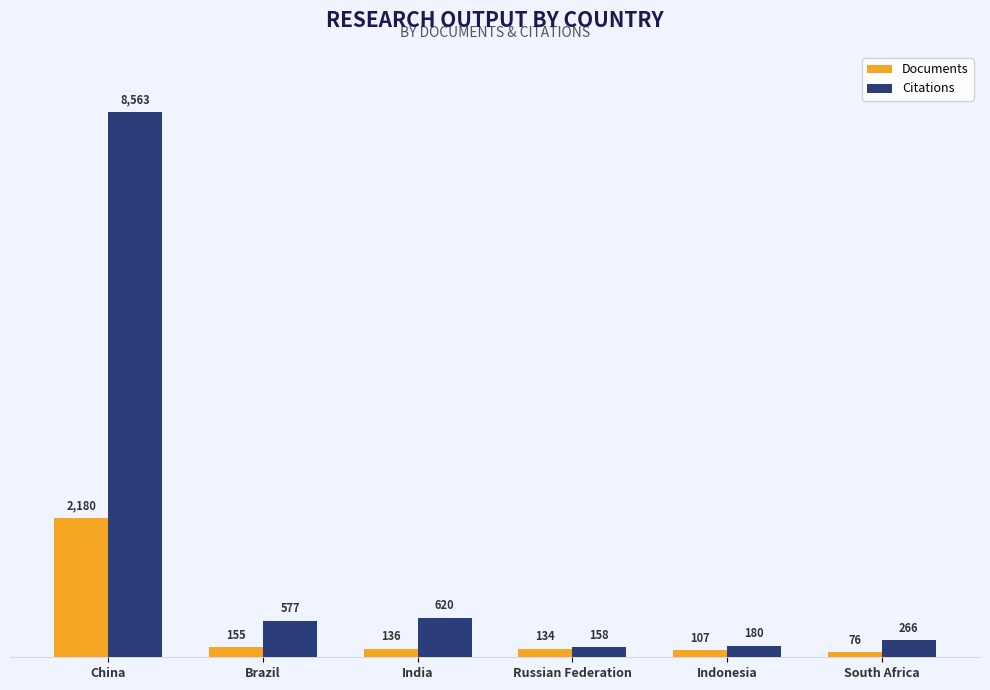

Reading left to right, what are all the values shown in this chart?

Documents: 2180	155	136	134	107	76
Citations: 8563	577	620	158	180	266